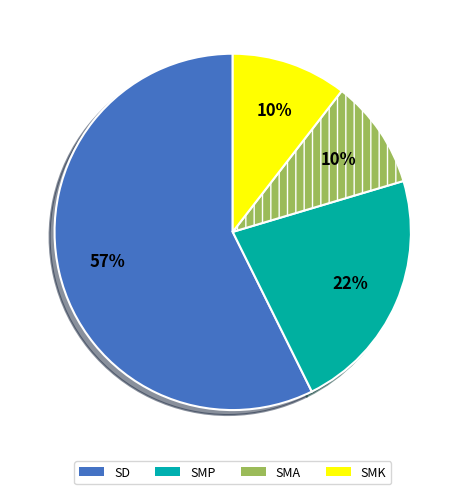

True or false: SMA accounts for 20% of the total.

False